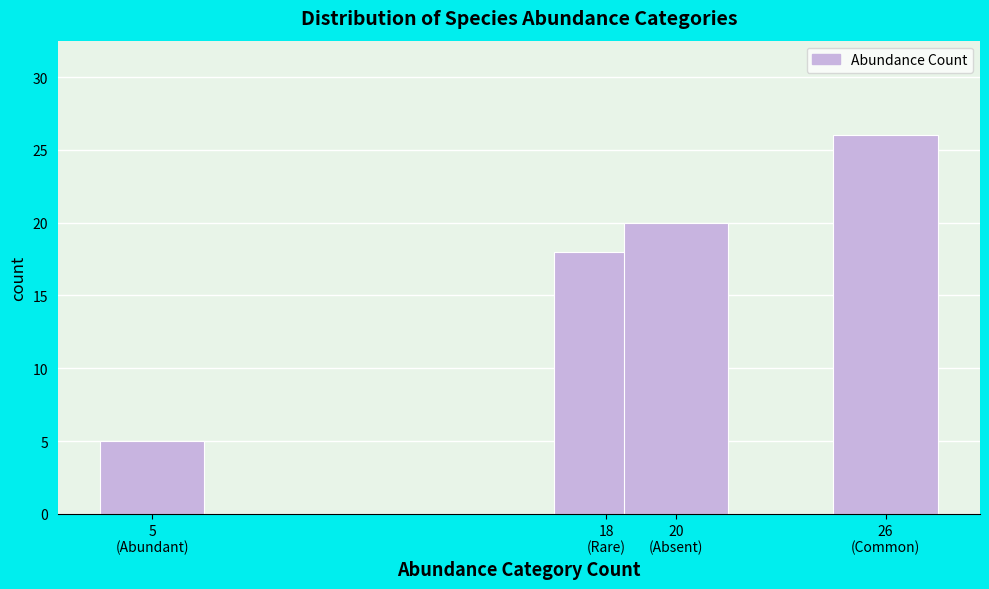

Reading left to right, what are all the values shown in this chart?

5	18	20	26